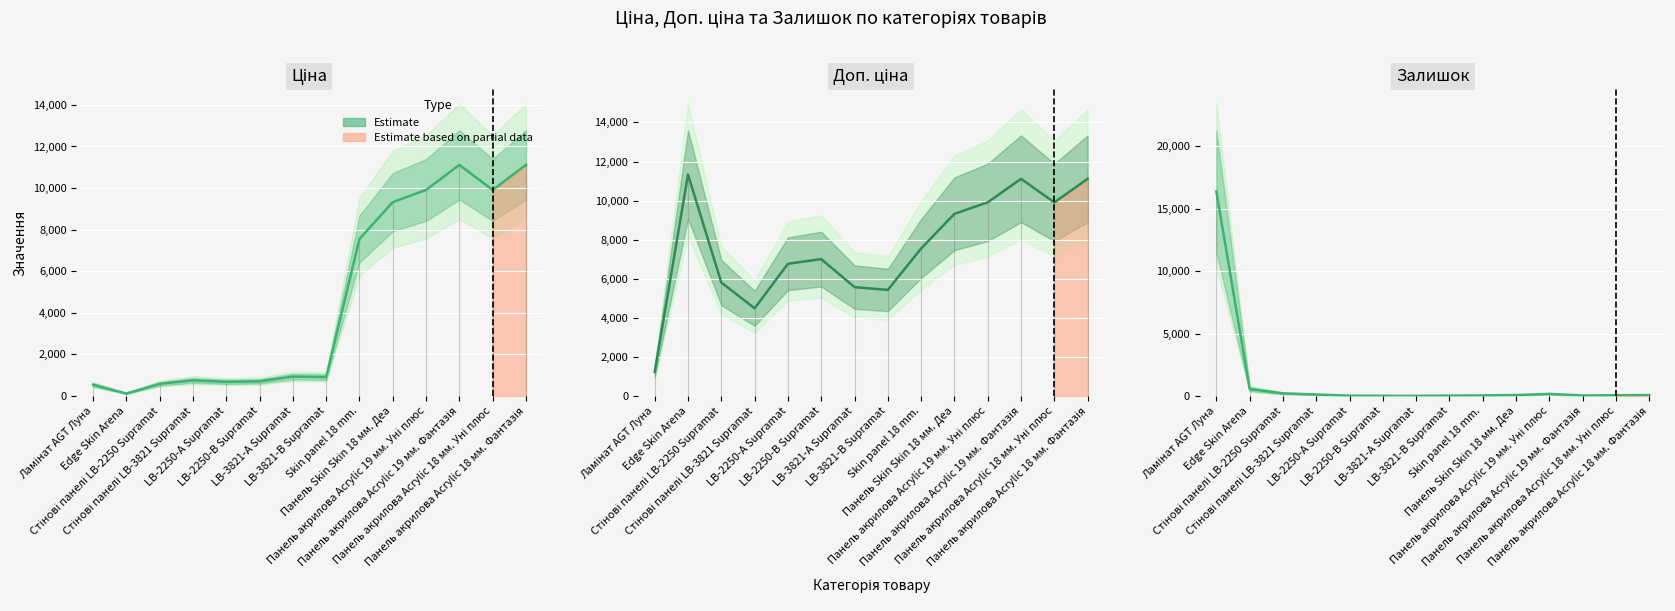

What is the greatest value displayed?

16384